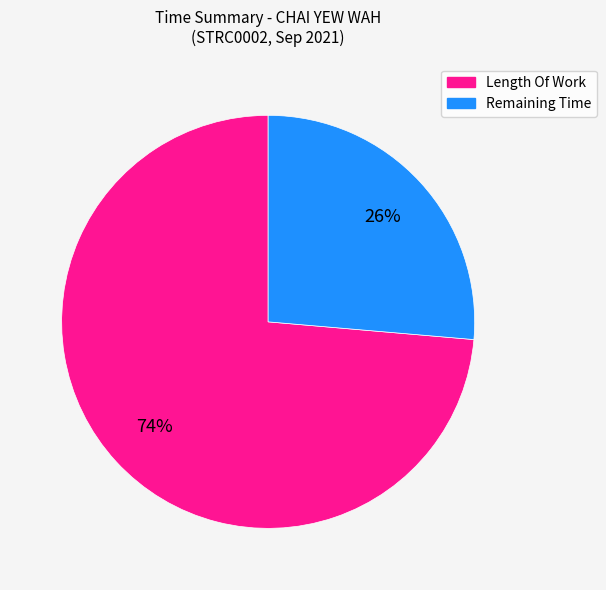

To the nearest percent, what is the average slice percentage?

50%